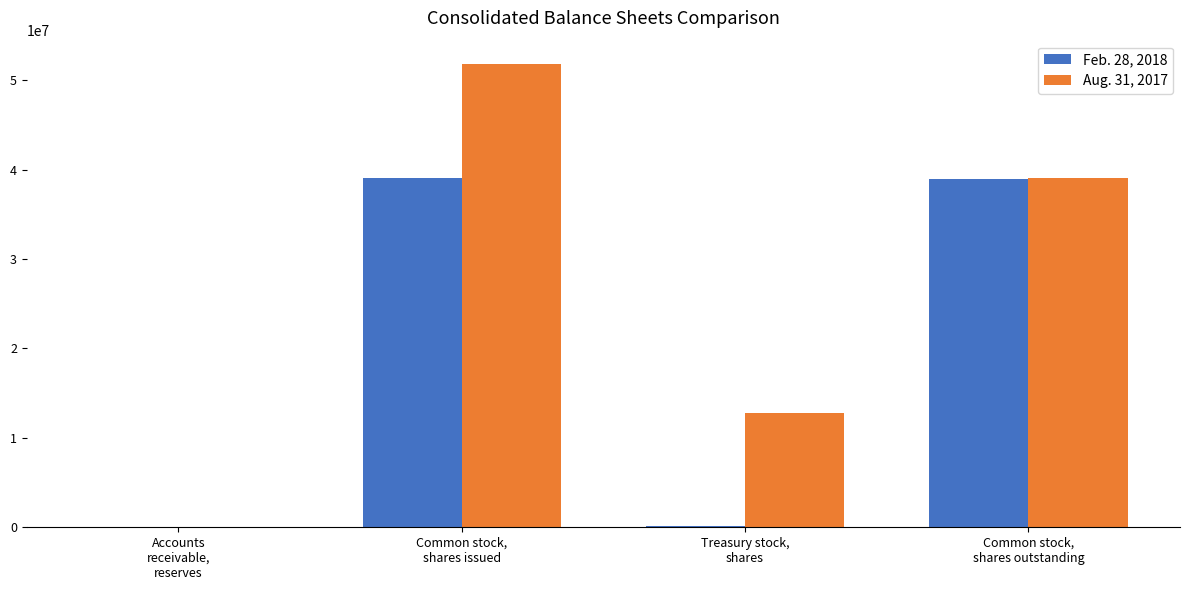

The Aug. 31, 2017 series shows 78566670 at Common stock,
shares issued. True or false?

False